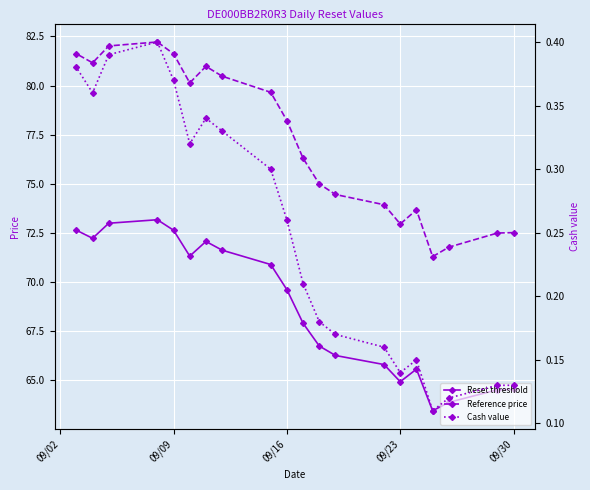

How many data points does each series have?

20